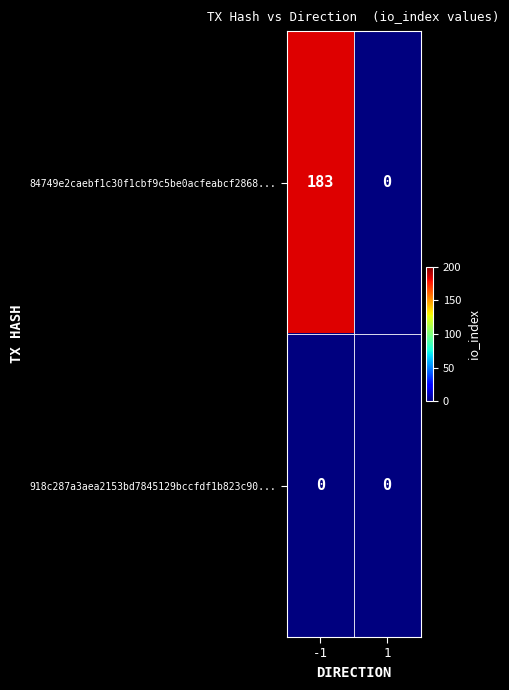

At which category is the sum across all series the highest?

-1